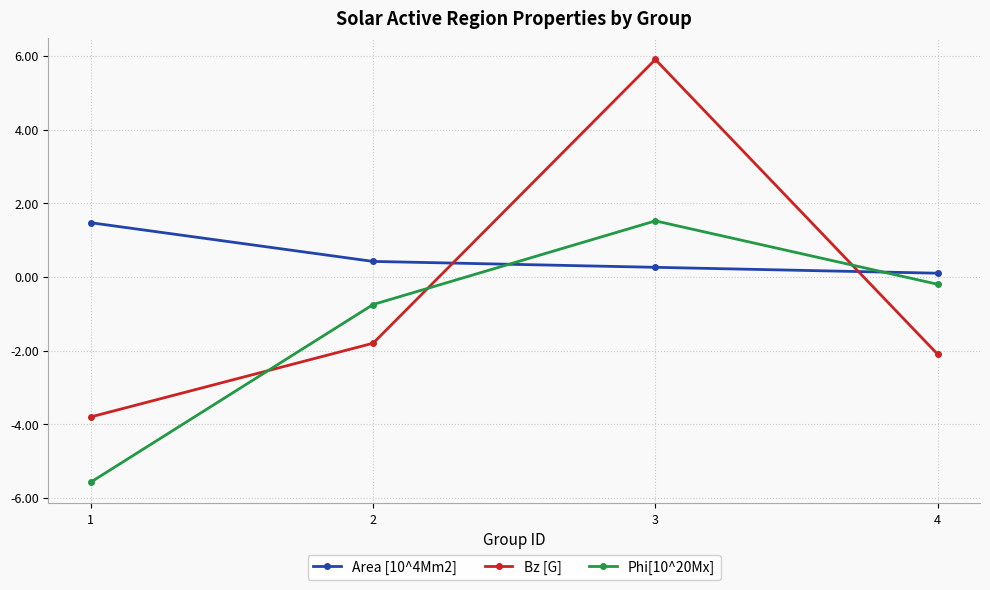

True or false: Bz [G] and Area [10^4Mm2] intersect in this chart.

True